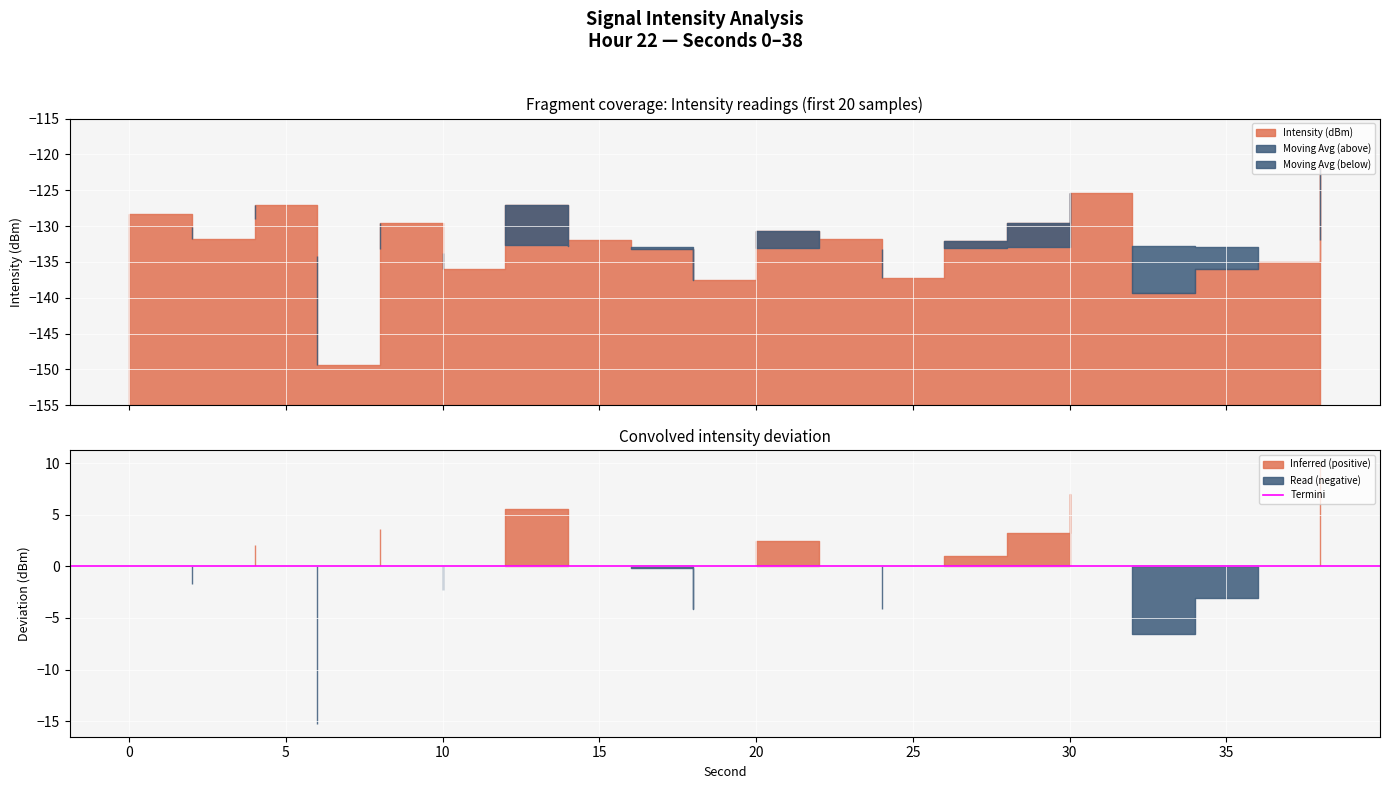

What is the minimum value shown in the chart?

-149.4